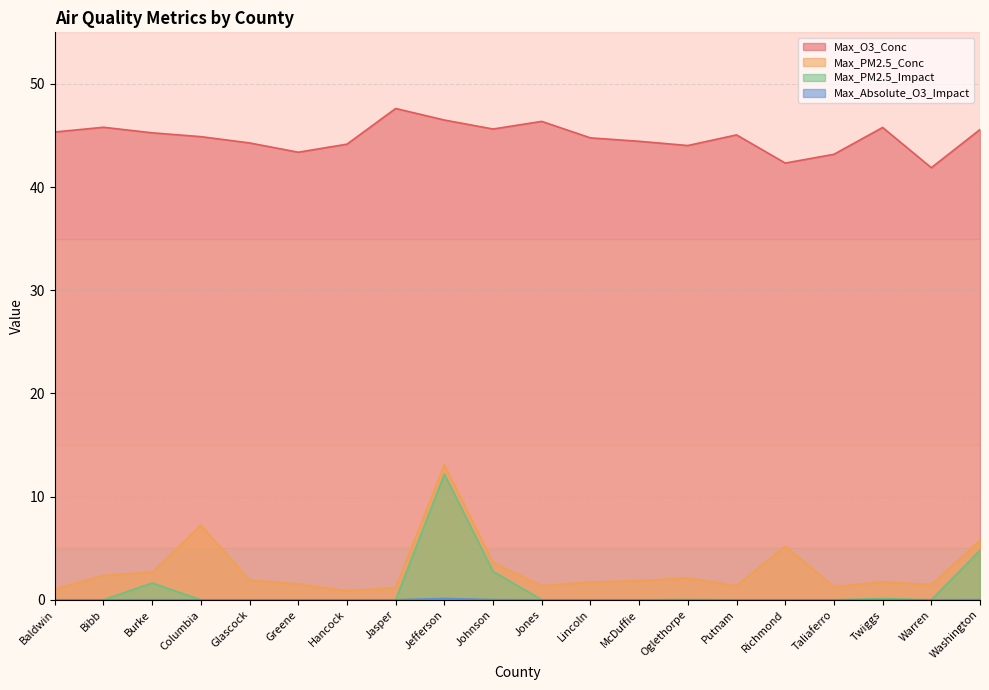

What is the label of the 17th point from the left?

Taliaferro